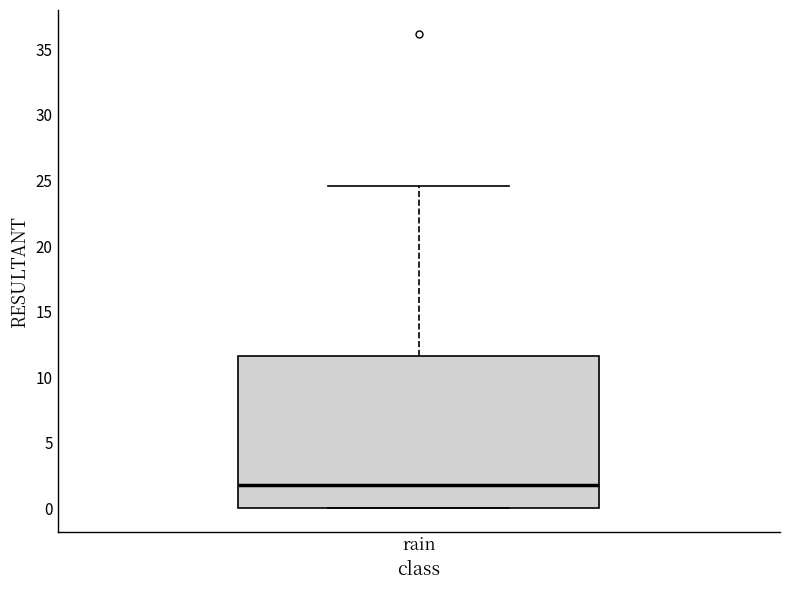

Transcribe this box plot: give where the median line is, the range the box spans, and where the two whiskers end, as read against the y-axis. The values are not printed on the chart, so give them approximately, as read against the axis.

median 2.0, box 0.0 to 11.5, whiskers 0.0 to 24.5